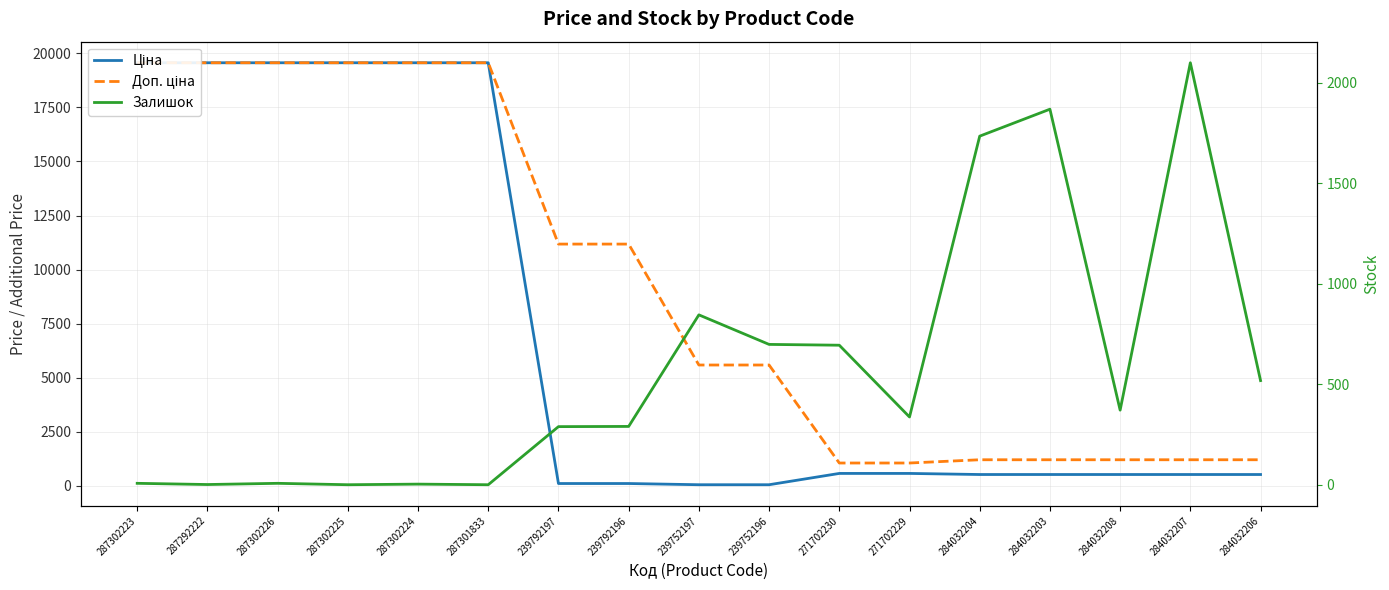

Between 239752196 and 271702230, which series saw the biggest shift?

Доп. ціна